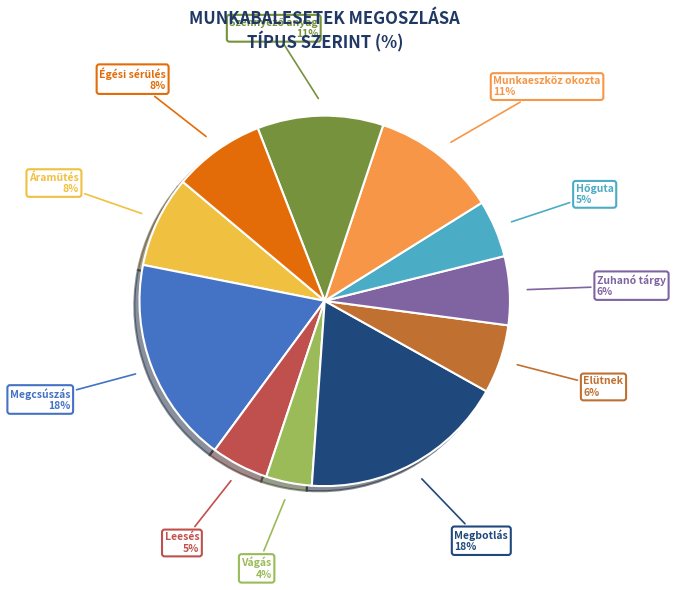

Do Vágás and Elütnek together represent more than half of the pie?

No